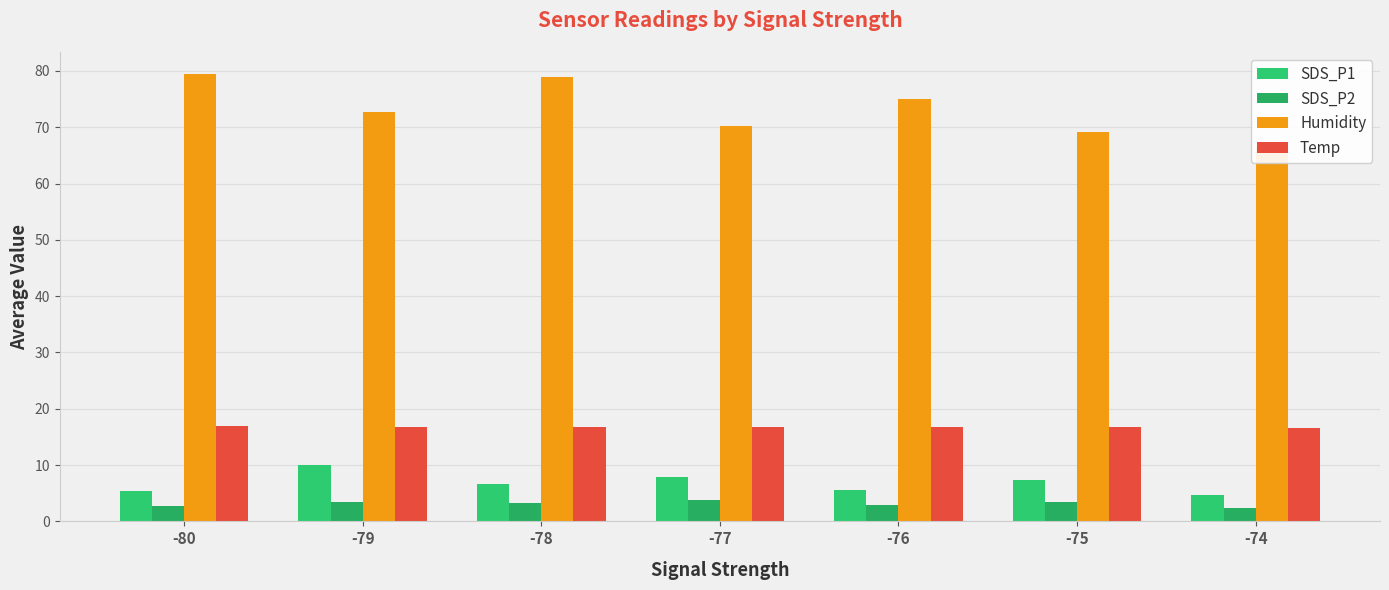

What are all the series names shown in the legend?

SDS_P1, SDS_P2, Humidity, Temp